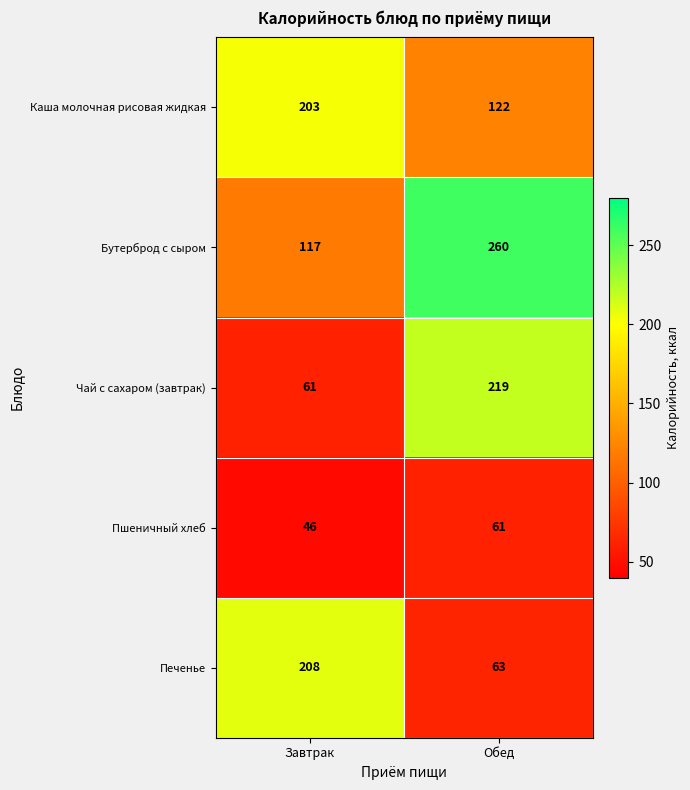

At how many categories does at least one series exceed 146?

2